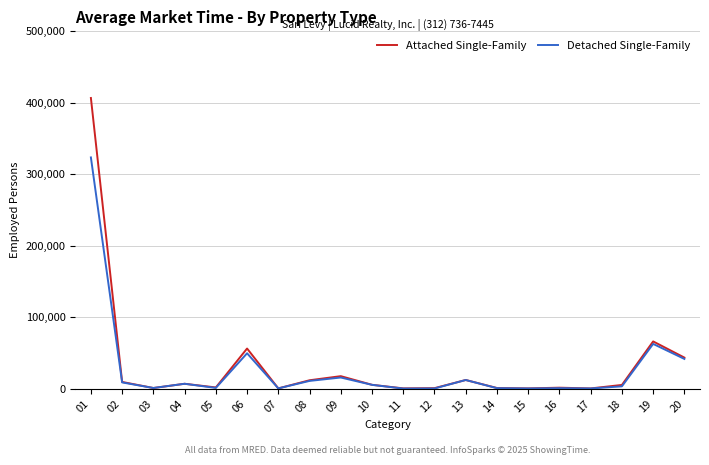

Between 05 and 19, which series saw the biggest shift?

Attached Single-Family